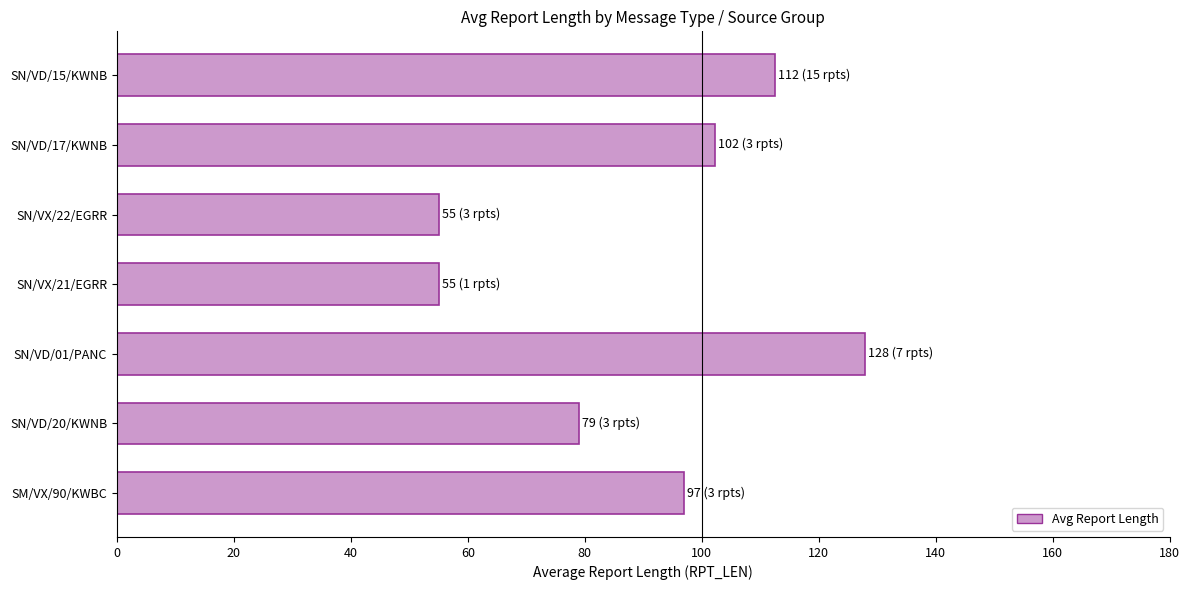

Reading top to bottom, transcribe all the data shown in this chart.

SN/VD/15/KWNB=112.5	SN/VD/17/KWNB=102.3	SN/VX/22/EGRR=55.0	SN/VX/21/EGRR=55.0	SN/VD/01/PANC=128.0	SN/VD/20/KWNB=79.0	SM/VX/90/KWBC=97.0